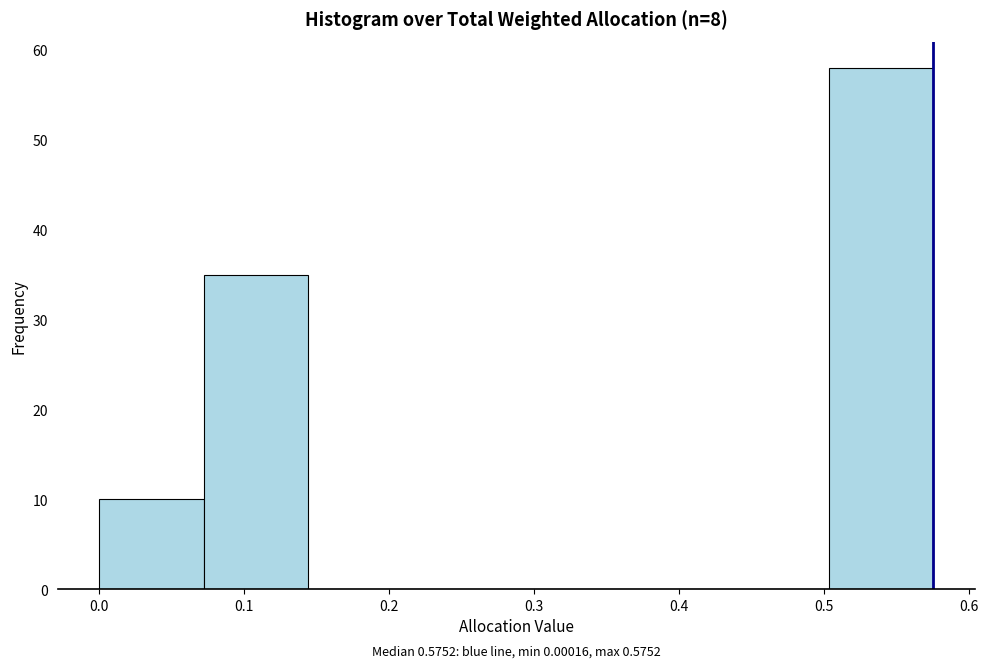

Over which range of the x-axis is the bar tallest?

0.50 to 0.58